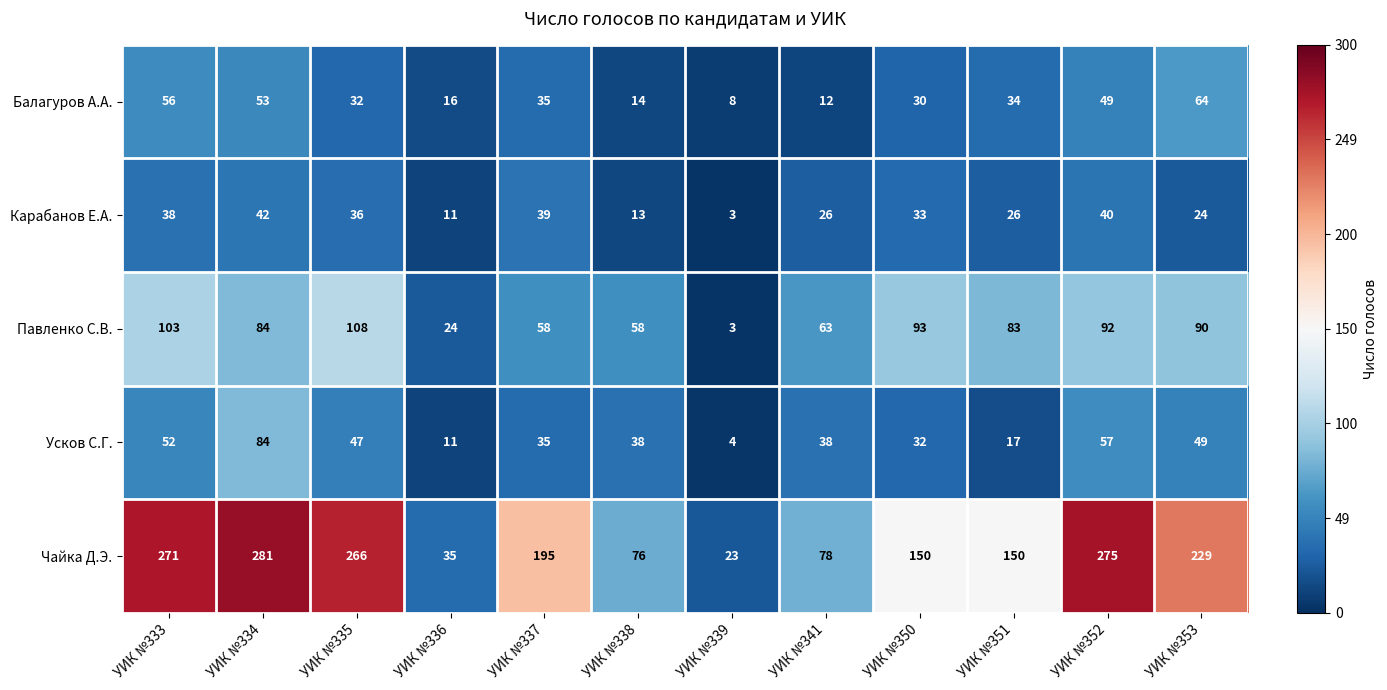

How many series are shown in this chart?

5